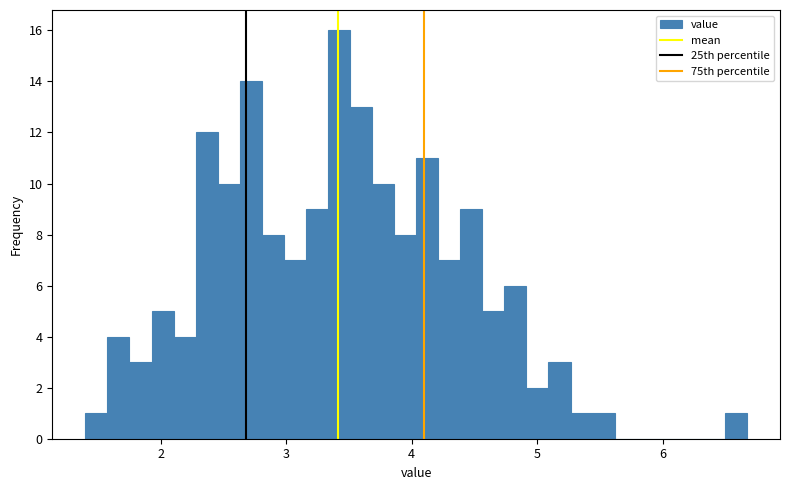

Read against the x-axis, roughly where is the centre of the tallest bar?

3.4